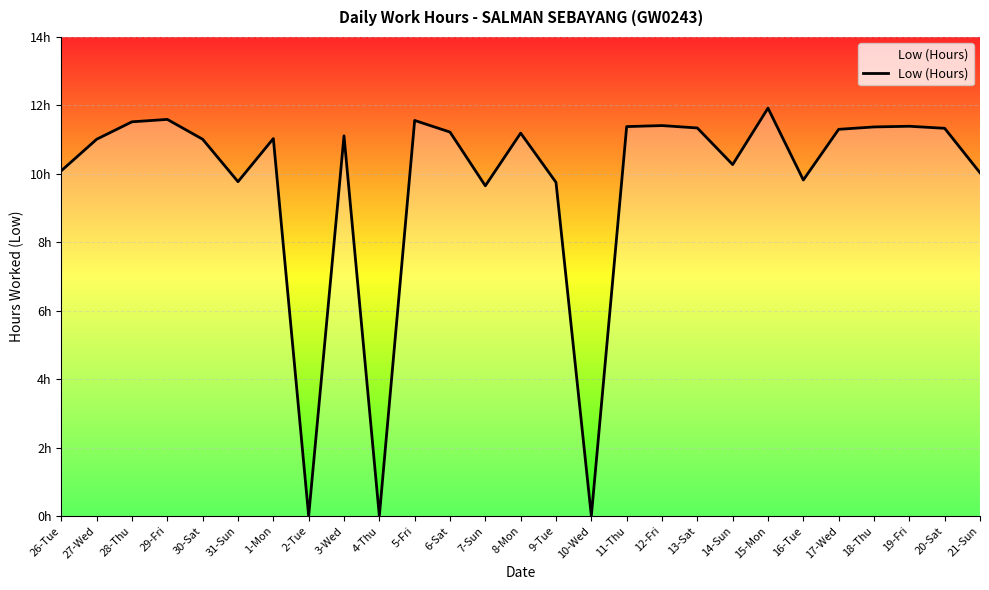

What is the change in value from 2-Tue to 7-Sun?

+9.7